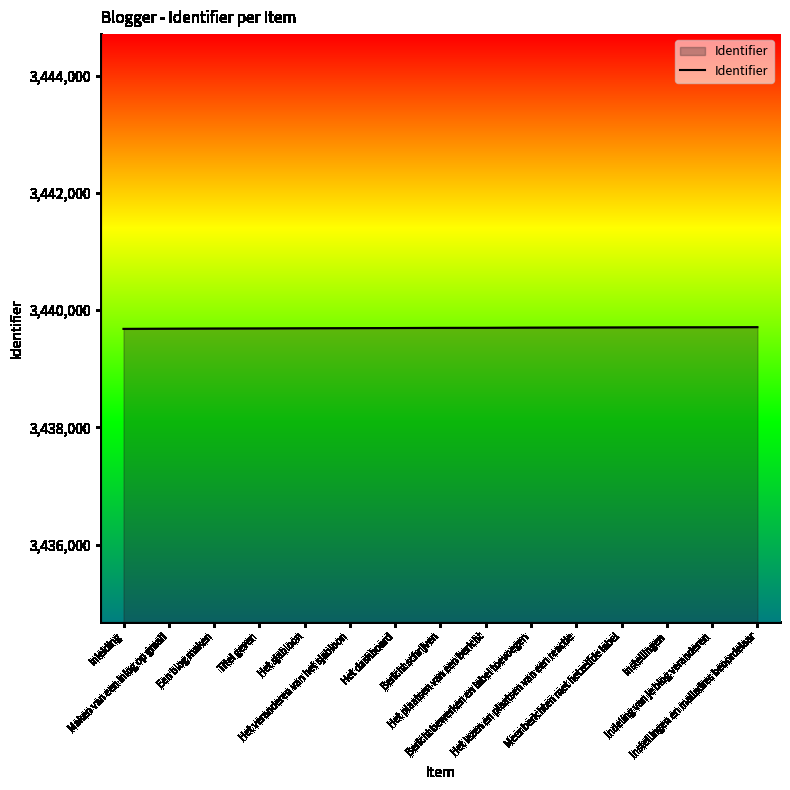

What is the maximum value shown in the chart?

3439711